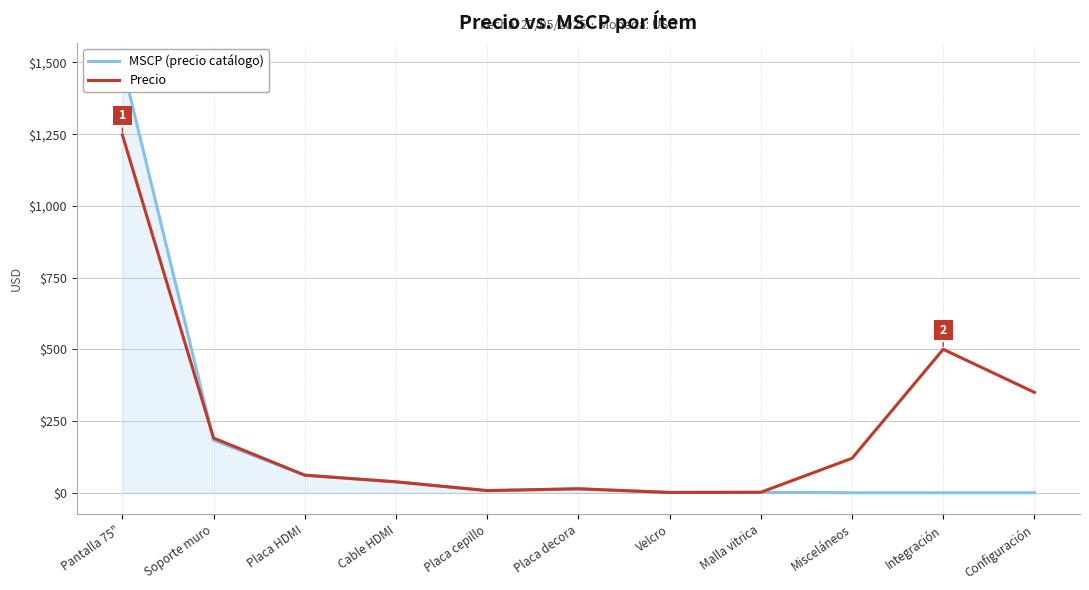

How many lines are shown in the chart?

2